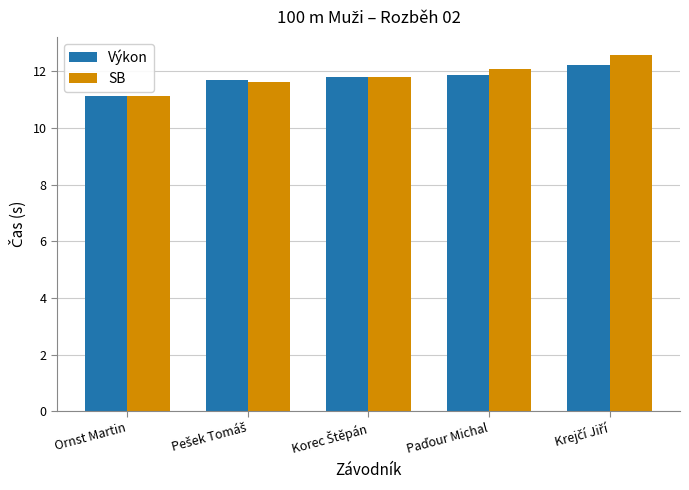

What is the difference between the maximum and second lowest values in the Výkon series?

0.5